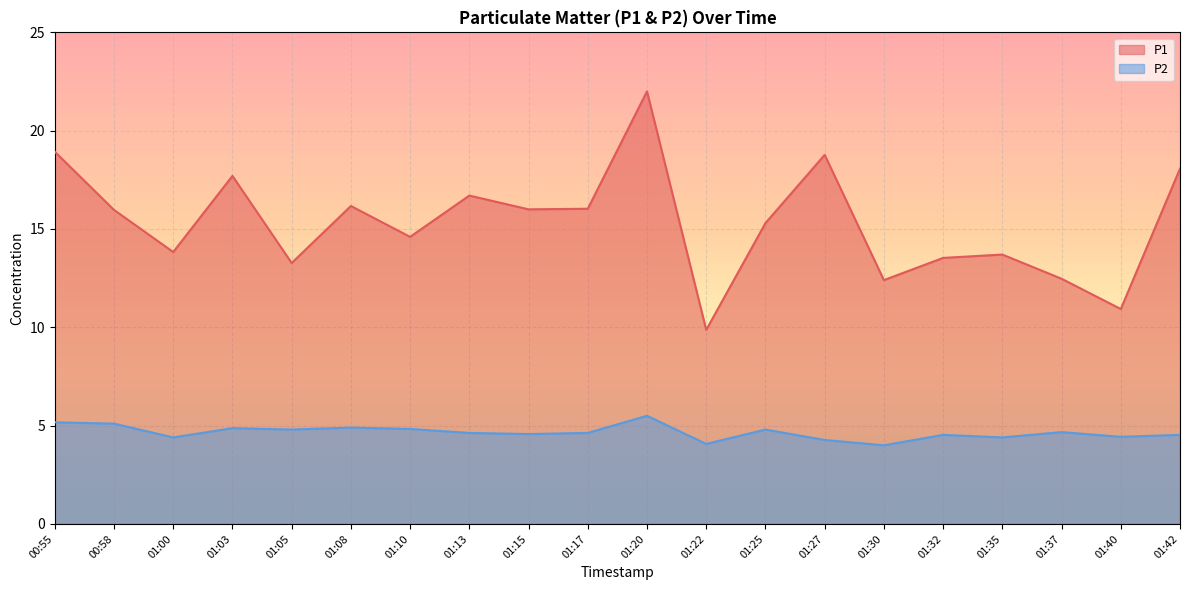

Which series has the widest spread of values?

P1